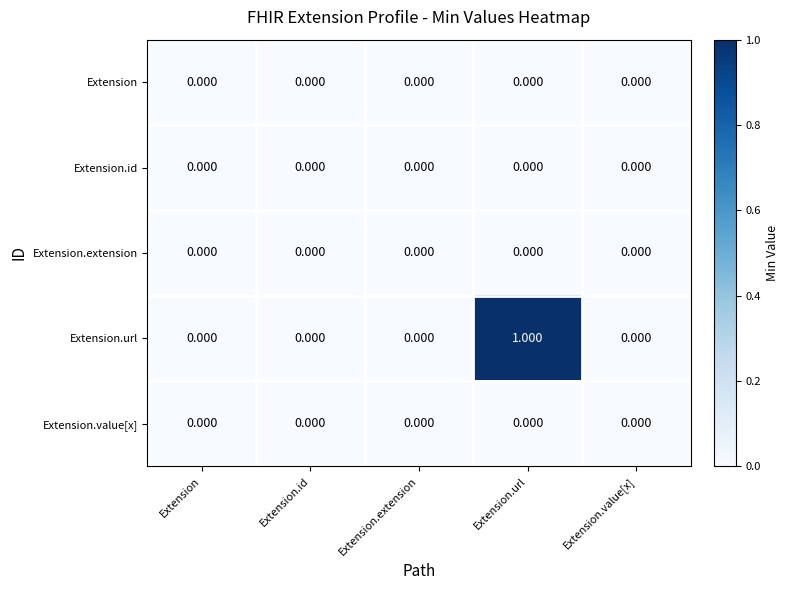

Which series has the largest total across all categories?

Extension.url